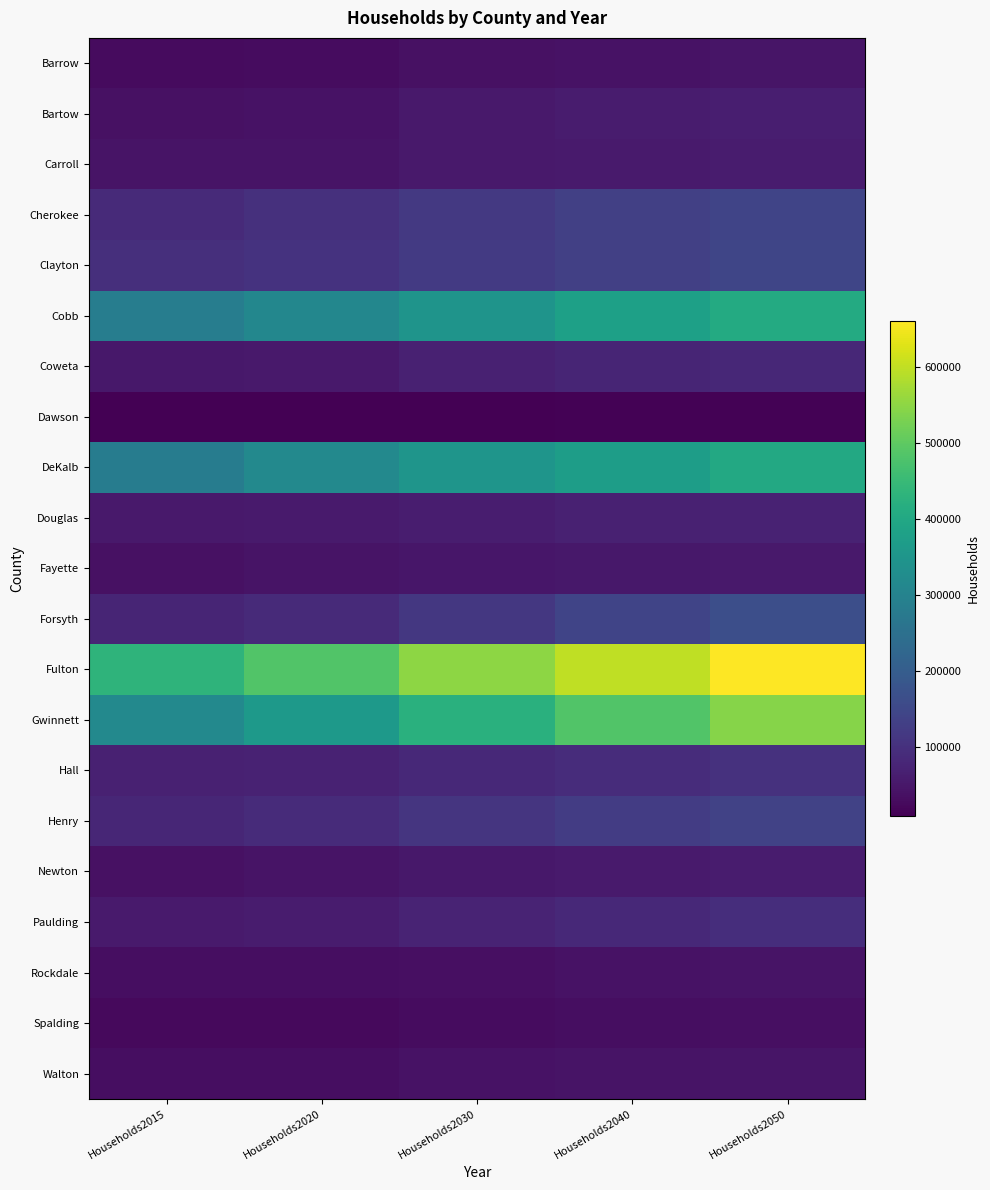

List the series in order of their peak value, lowest first.

Dawson, Spalding, Rockdale, Barrow, Walton, Fayette, Newton, Carroll, Bartow, Douglas, Coweta, Paulding, Hall, Henry, Cherokee, Clayton, Forsyth, DeKalb, Cobb, Gwinnett, Fulton